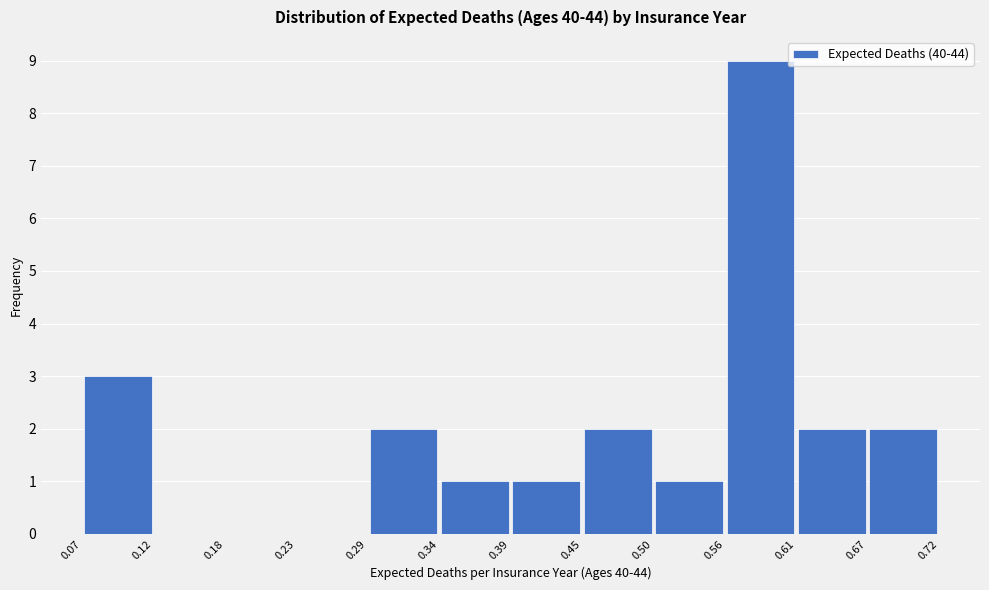

Reading left to right, list every bar in this chart as the range it spans on the x-axis followed by its height. The values are not printed on the chart, so give them approximately, as read against the axis.

0.07 to 0.12: 3
0.12 to 0.18: 0
0.18 to 0.23: 0
0.23 to 0.29: 0
0.29 to 0.34: 2
0.34 to 0.39: 1
0.39 to 0.45: 1
0.45 to 0.50: 2
0.50 to 0.56: 1
0.56 to 0.61: 9
0.61 to 0.67: 2
0.67 to 0.72: 2